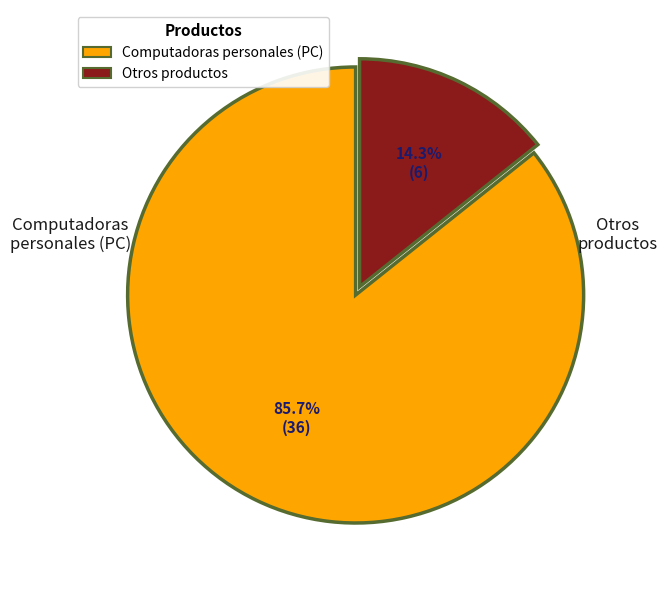

Does any single category account for the majority?

Yes